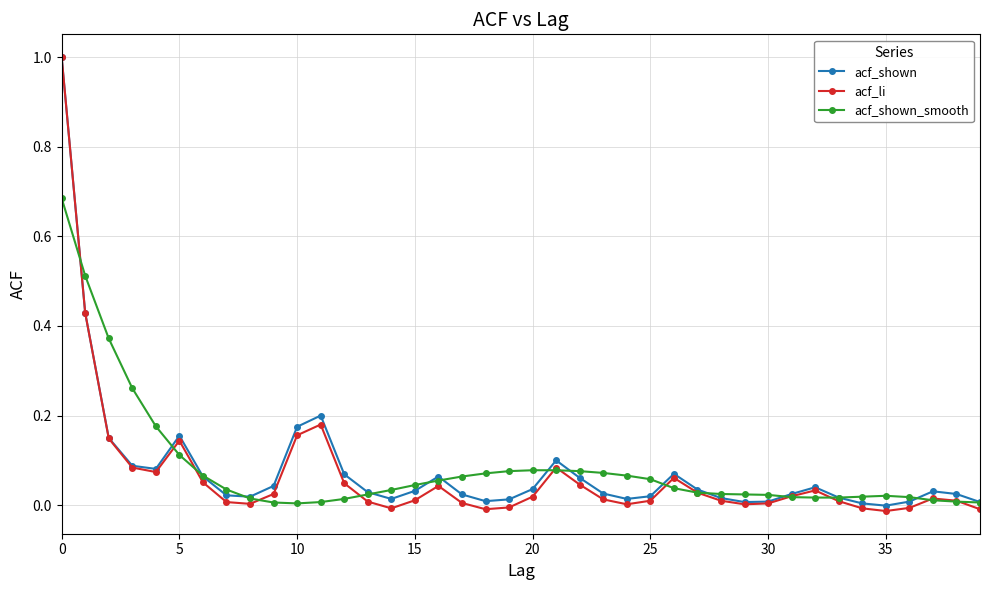

What are all the series names shown in the legend?

acf_shown, acf_li, acf_shown_smooth